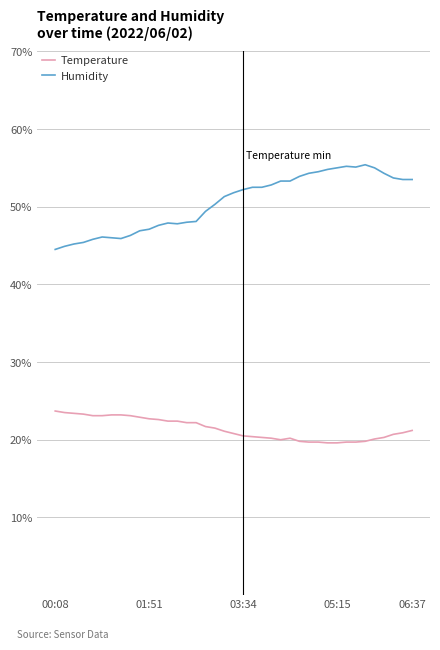

Rank the series by their maximum value, from highest to lowest.

Humidity, Temperature